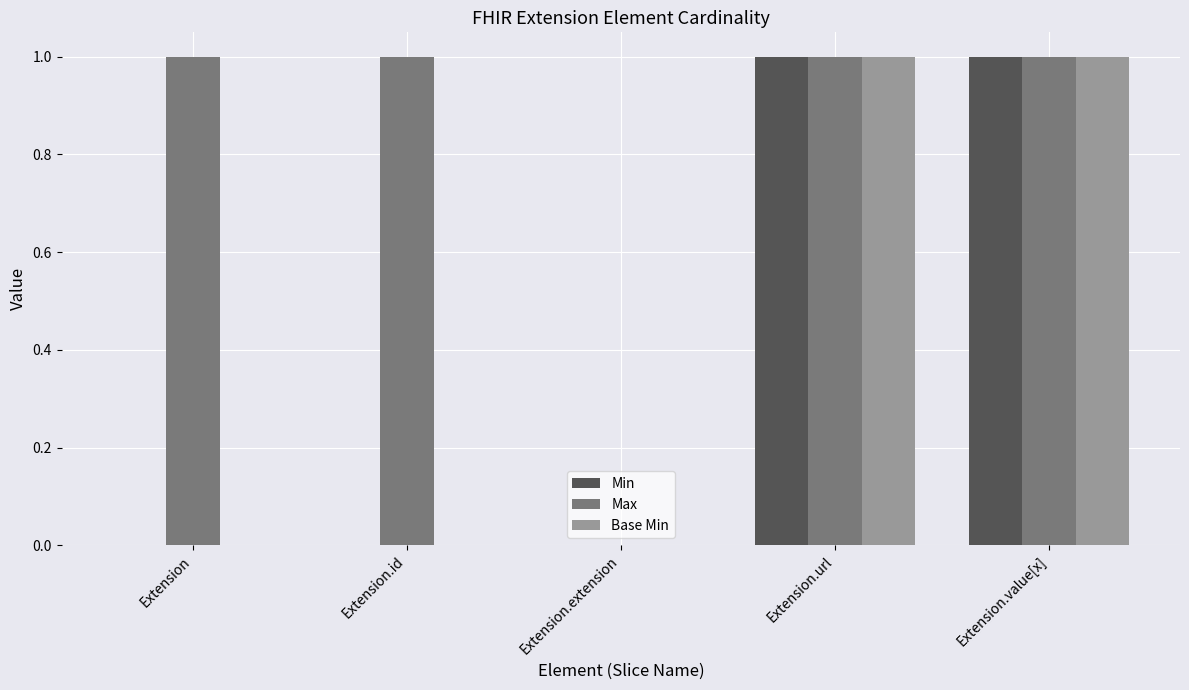

Reading left to right, list all the values displayed in this chart.

Min: 0	0	0	1	1
Max: 1	1	0	1	1
Base Min: 0	0	0	1	1